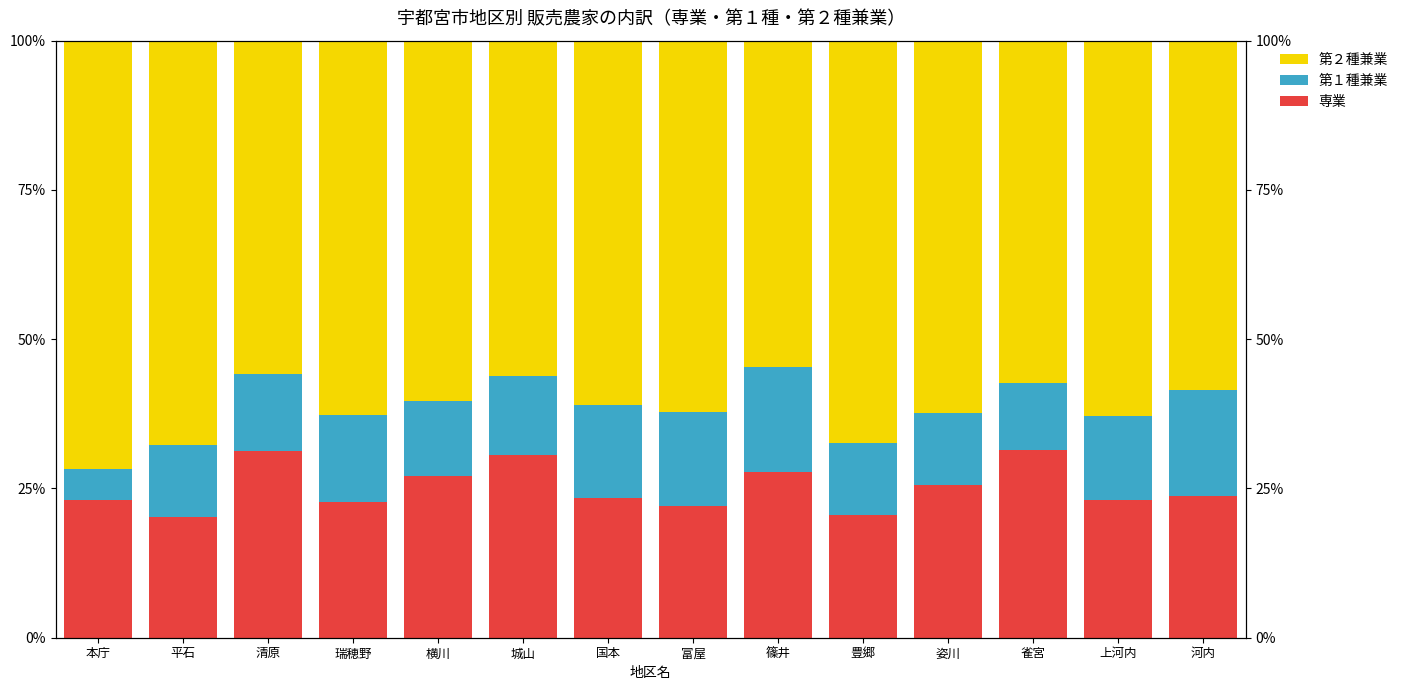

Read the 専業 value at 河内.

23.7